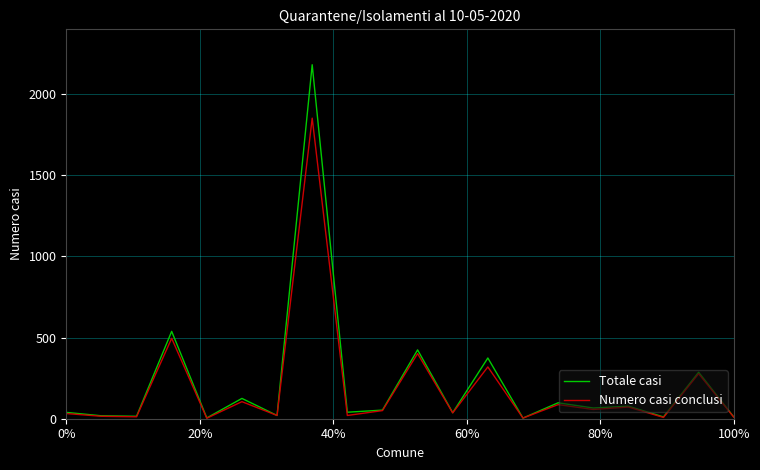

What is the sum of all Numero casi conclusi values?

3874